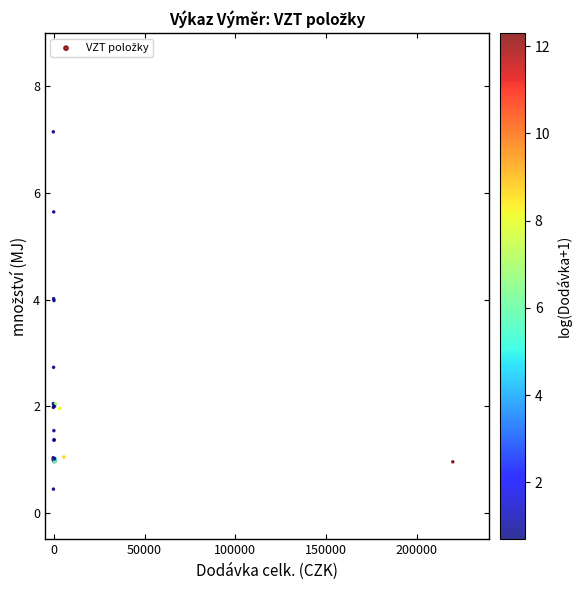

What Y value in the scatter plot is closest to 3?

2.7